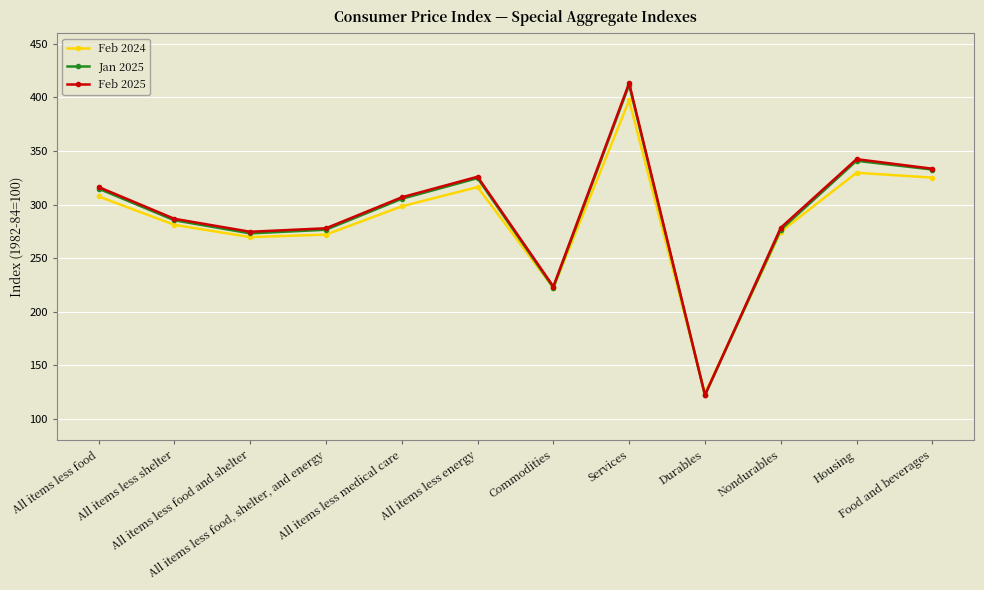

True or false: Feb 2024 has more than 0 points higher than both neighbors.

True